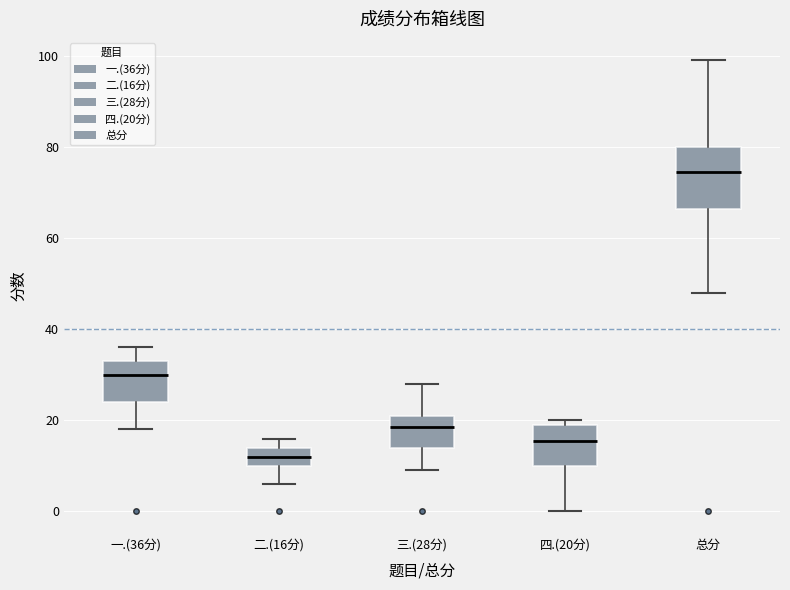

Which box is the tallest, from its lower edge to its upper edge?

总分